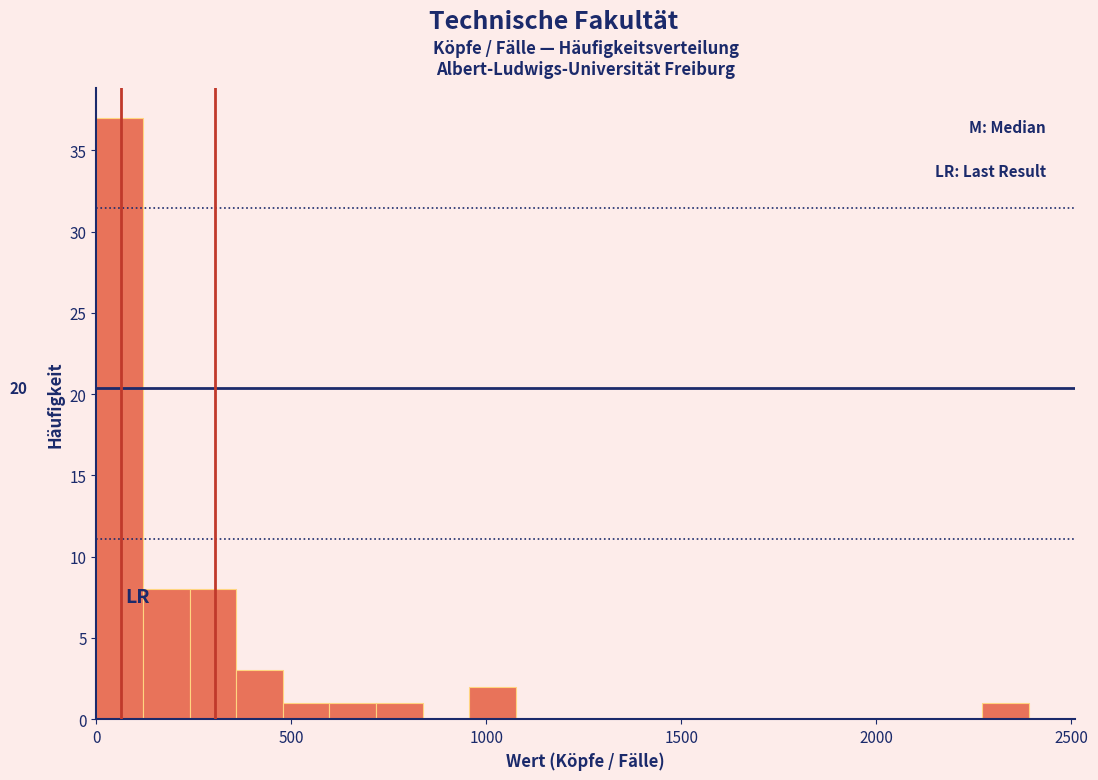

Around what value on the x-axis is the tallest bar? Give the approximate position of its centre, as read against the axis.

50